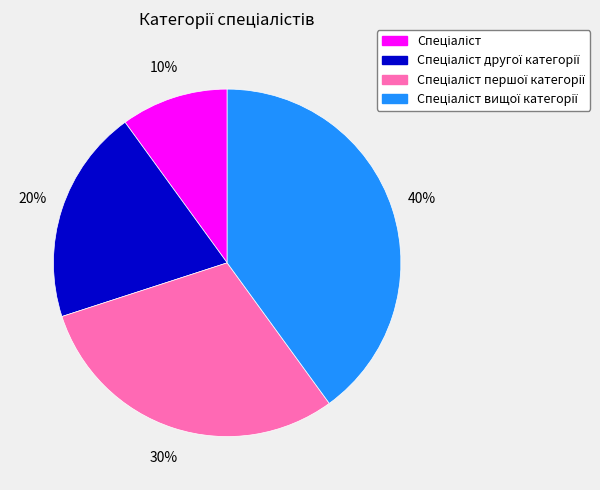

Does any single category account for the majority?

No